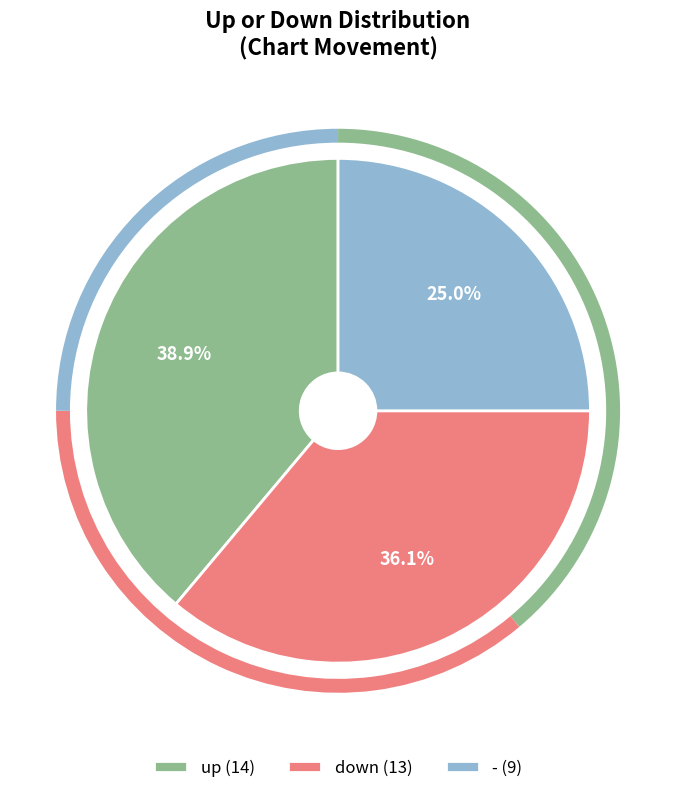

The up slice represents 39% of the pie. True or false?

True